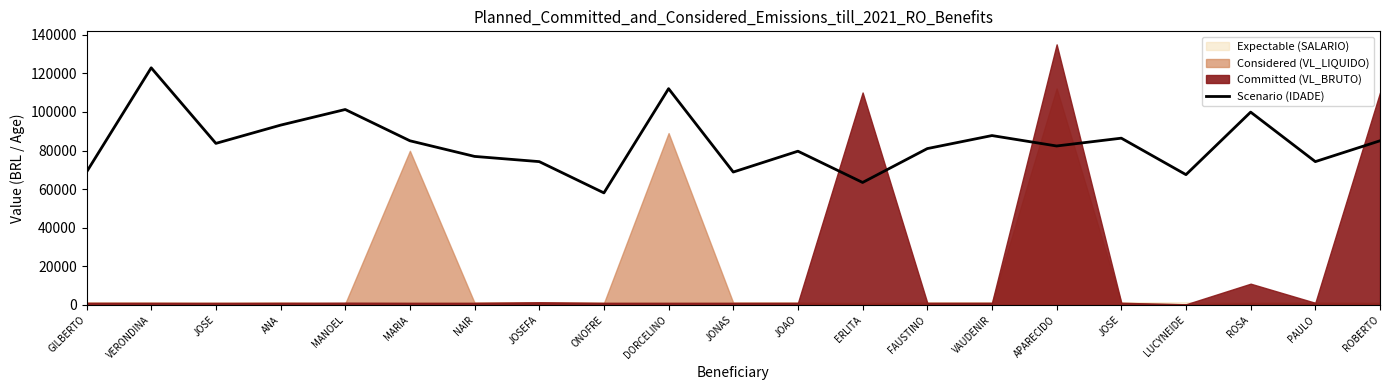

Read the value at DORCELINO.

112035.1